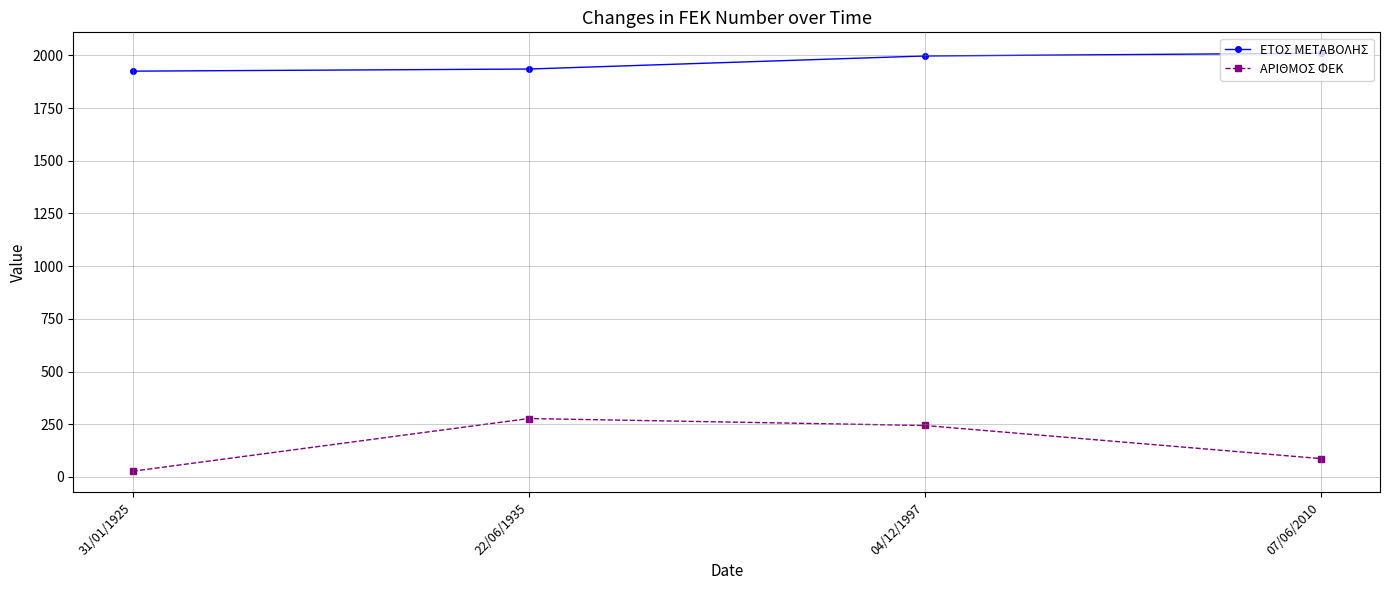

How many lines are shown in the chart?

2